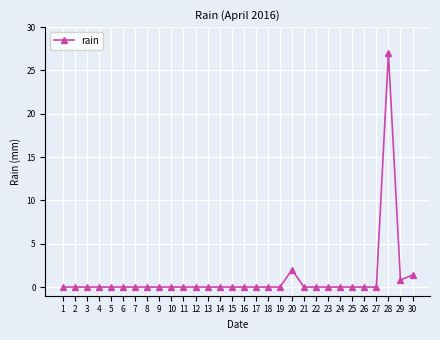

How many lines are shown in the chart?

1